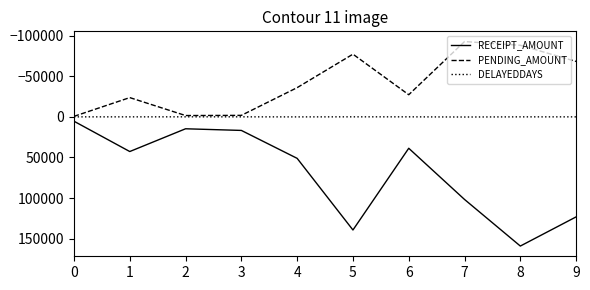

The value of RECEIPT_AMOUNT at 4 is 51135. True or false?

True